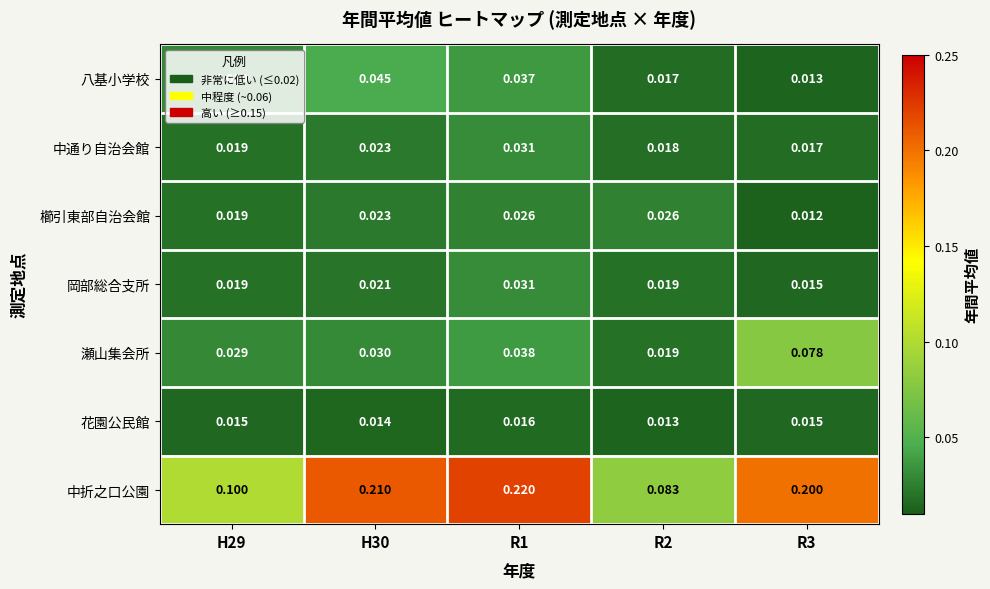

Which series has the largest total across all categories?

中折之口公園